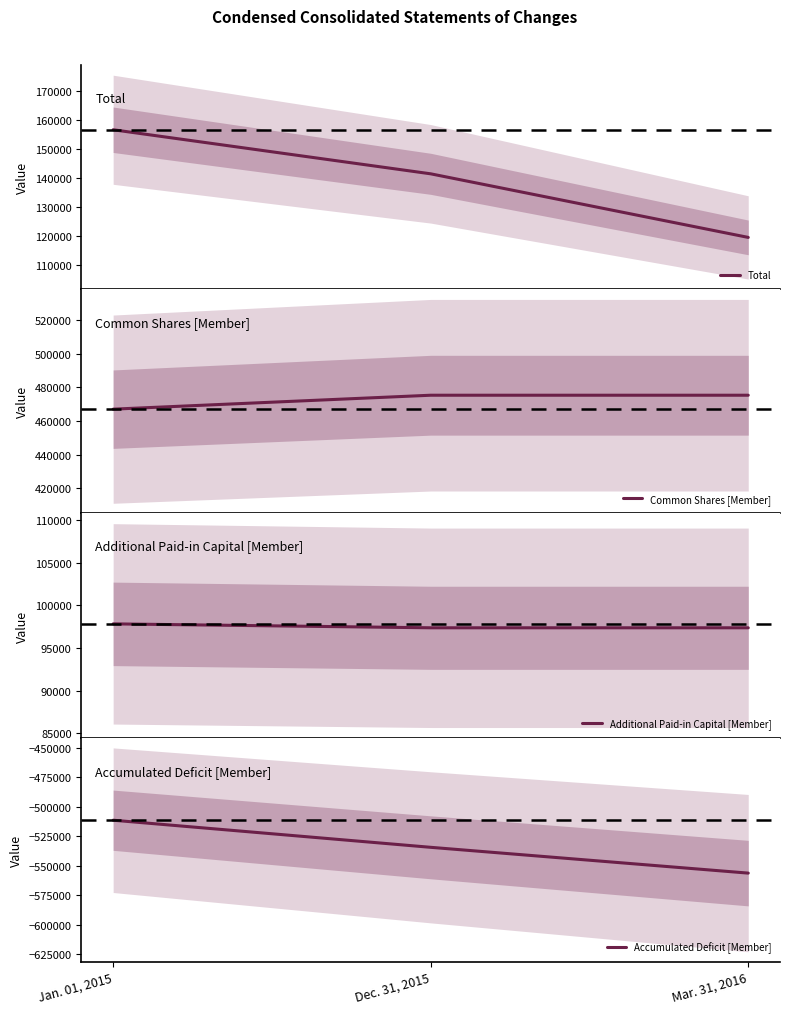

Reading right to left, extract all data points from this chart.

Total: Mar. 31, 2016=119447	Dec. 31, 2015=141341	Jan. 01, 2015=156512
Common Shares [Member]: Mar. 31, 2016=475333	Dec. 31, 2015=475333	Jan. 01, 2015=467034
Additional Paid-in Capital [Member]: Mar. 31, 2016=97377	Dec. 31, 2015=97377	Jan. 01, 2015=97838
Accumulated Deficit [Member]: Mar. 31, 2016=-556232	Dec. 31, 2015=-534338	Jan. 01, 2015=-511329